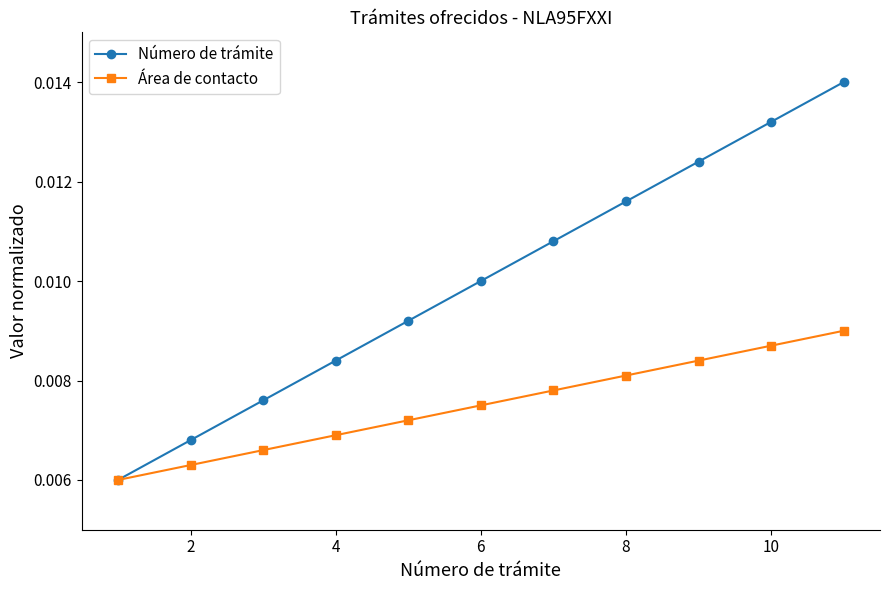

At how many categories does at least one series exceed 0?

11